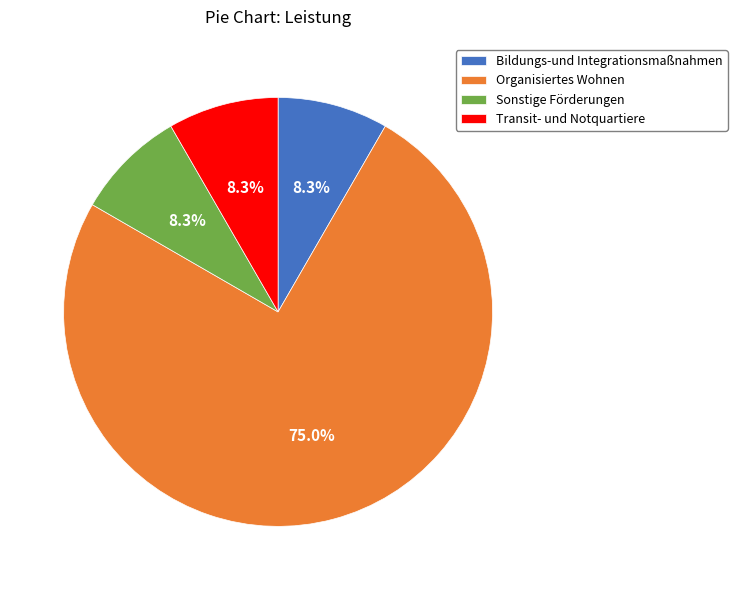

What is the majority slice?

Organisiertes Wohnen